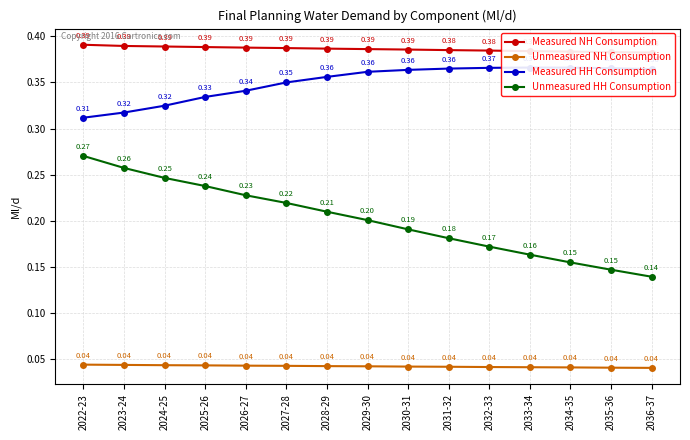

What value does the Measured HH Consumption series have at 2032-33?

0.4